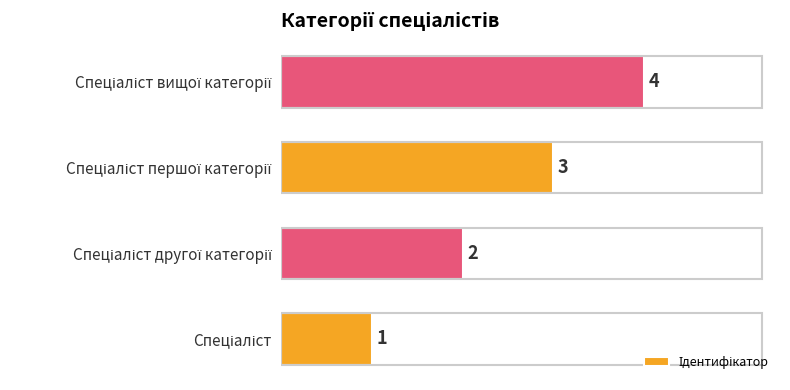

What is the greatest value displayed?

4